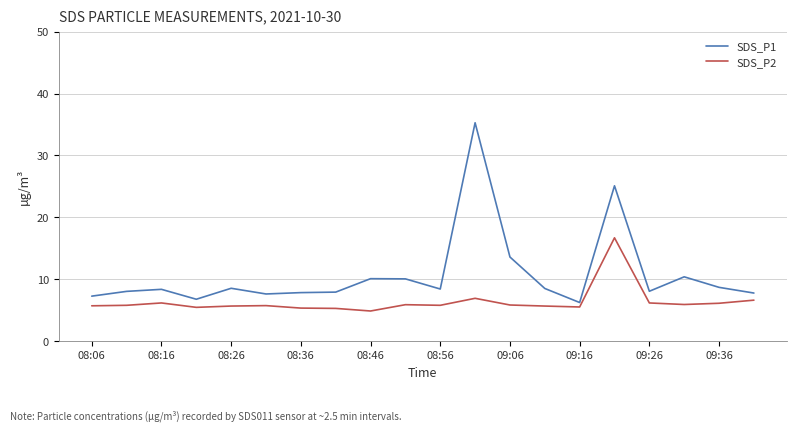

Which series has the largest total across all categories?

SDS_P1